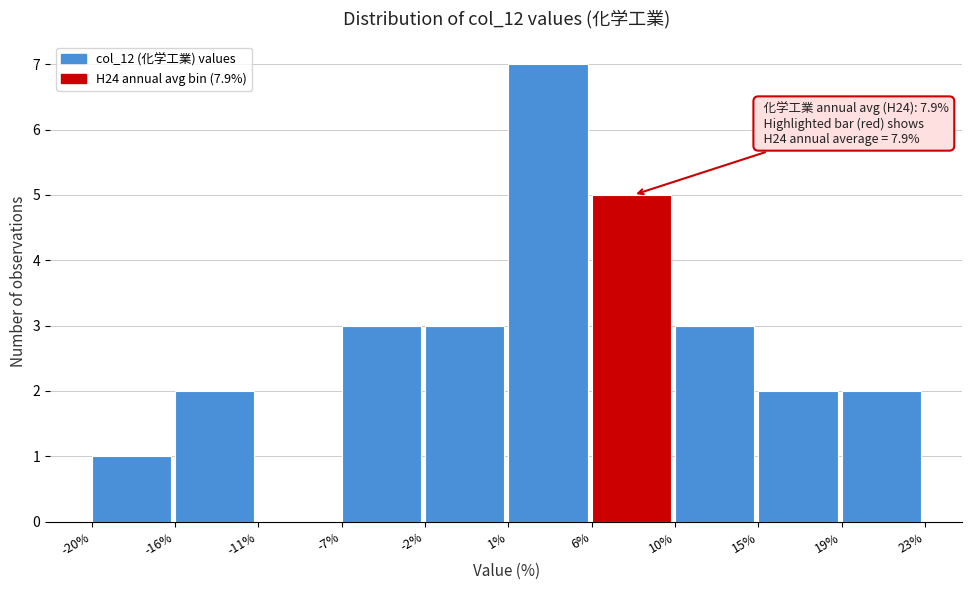

Reading right to left, extract all data points from this chart.

19%=2	15%=2	10%=3	6%=5	1%=7	-2%=3	-7%=3	-11%=0	-16%=2	-20%=1